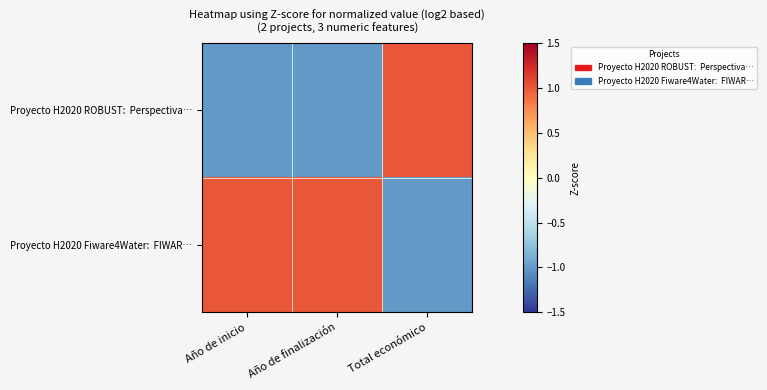

Between Año de inicio and Total económico, which series saw the biggest shift?

Proyecto H2020 ROBUST: Perspectiva…